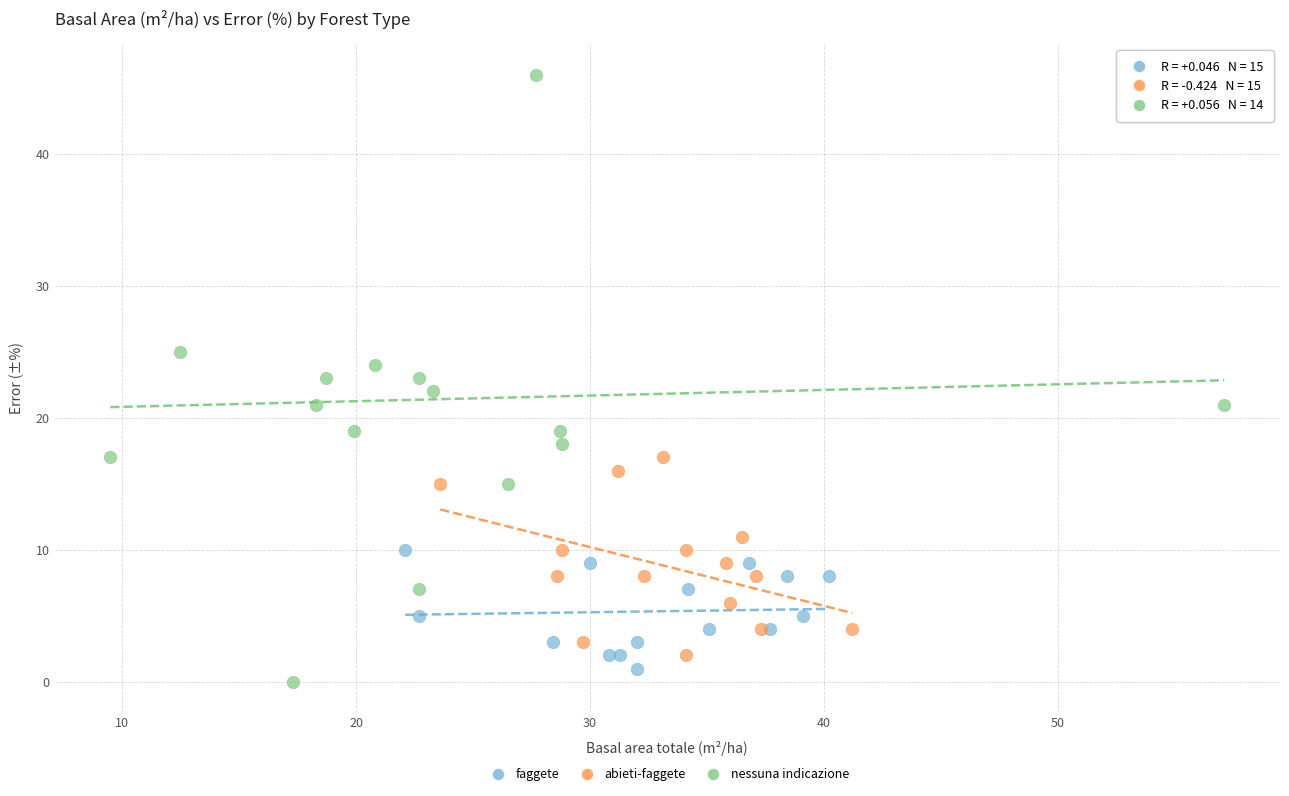

Which series contains the highest Y value?

nessuna indicazione